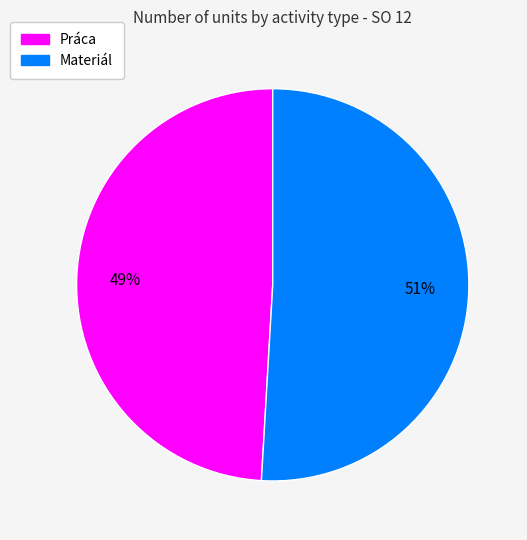

To the nearest percent, what is the difference between the largest and smallest slice percentages?

2%